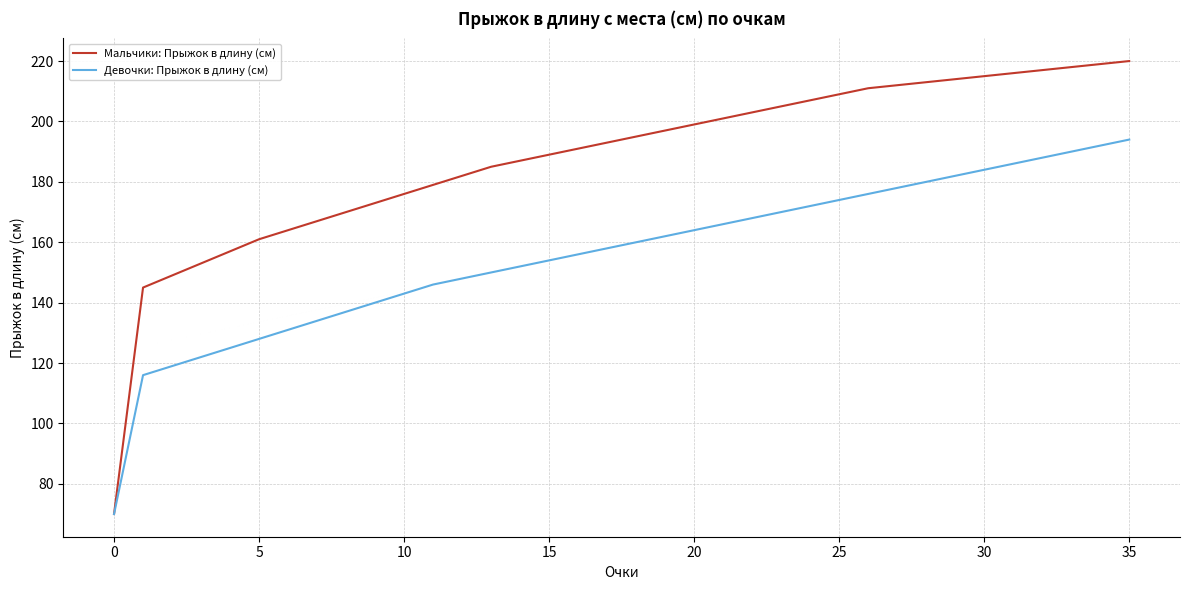

List the series in order of their peak value, lowest first.

Девочки: Прыжок в длину (см), Мальчики: Прыжок в длину (см)